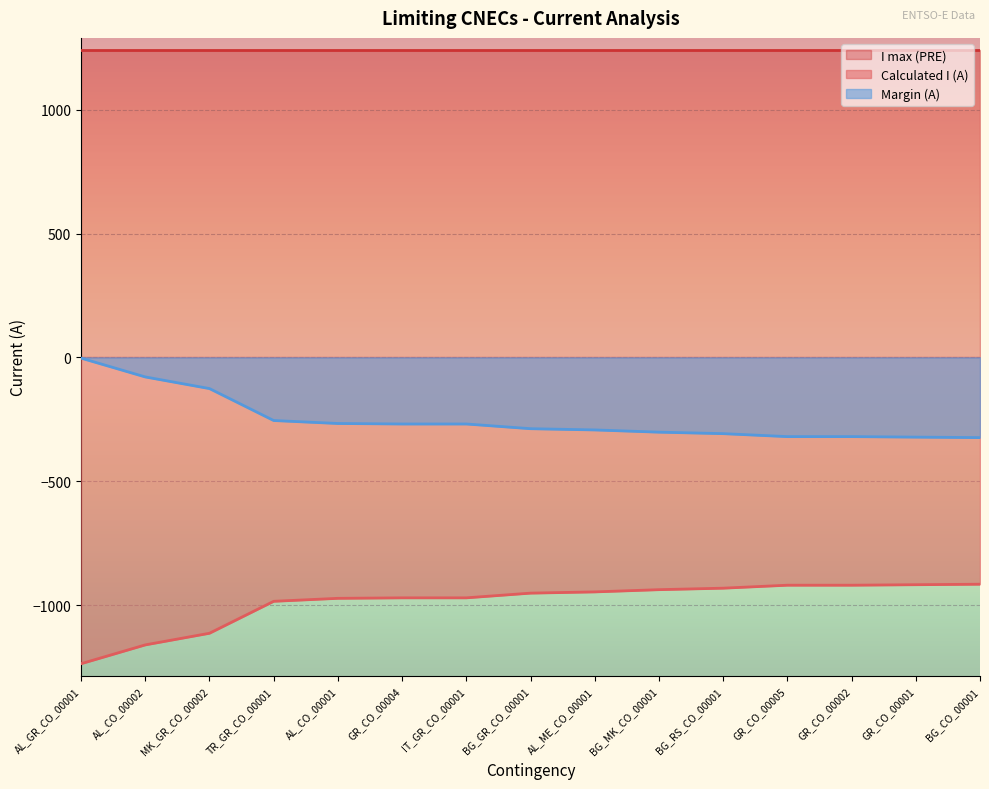

What is the label of the 6th point from the left?

GR_CO_00004